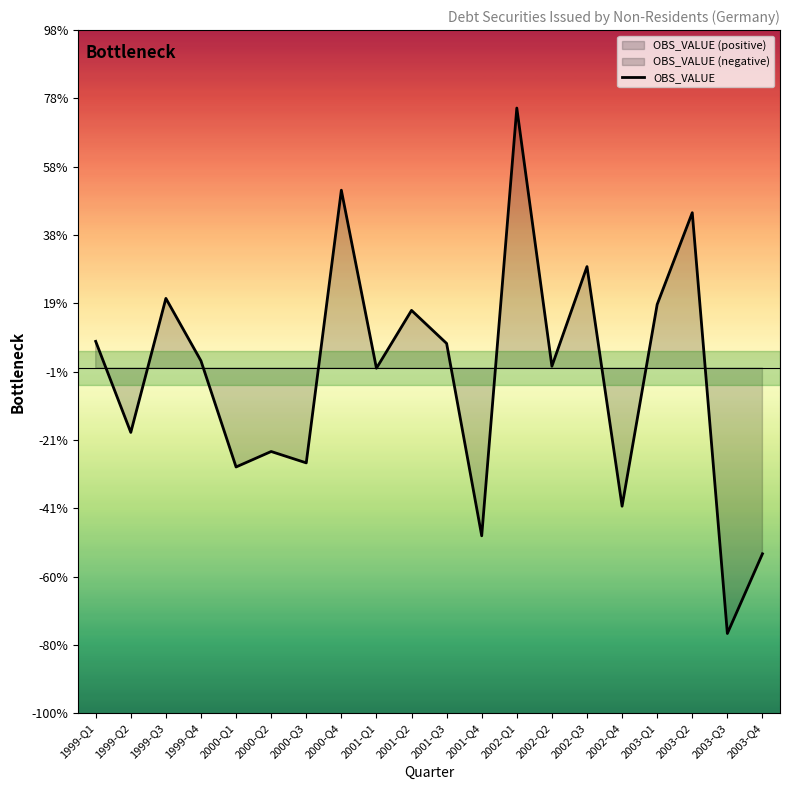

The chart shows a value of -1118 at 1999-Q2. True or false?

True